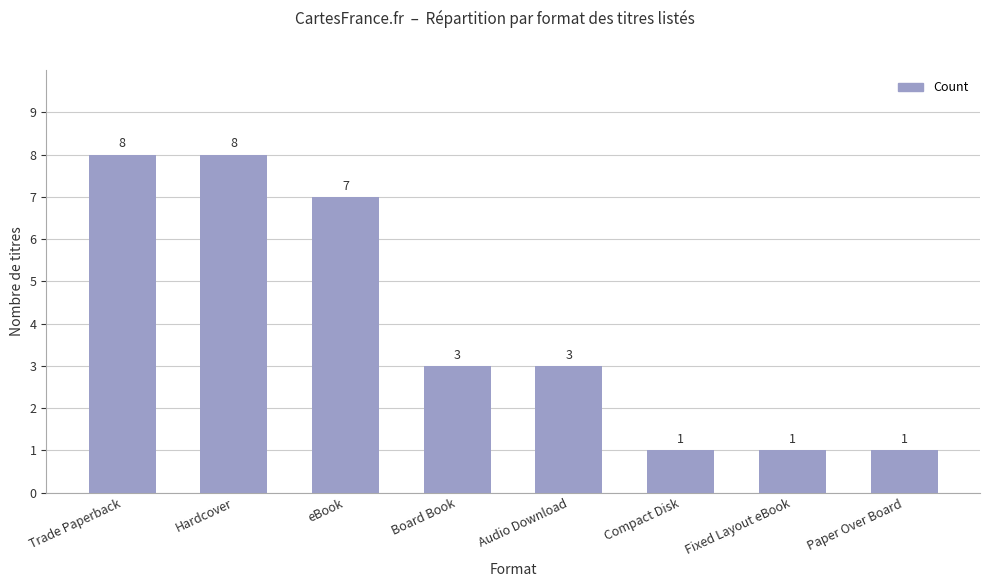

The value at Hardcover is 2. True or false?

False